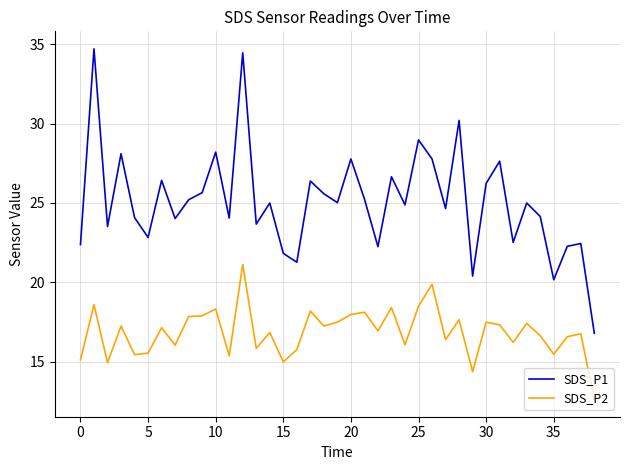

What is the greatest value displayed?

34.7